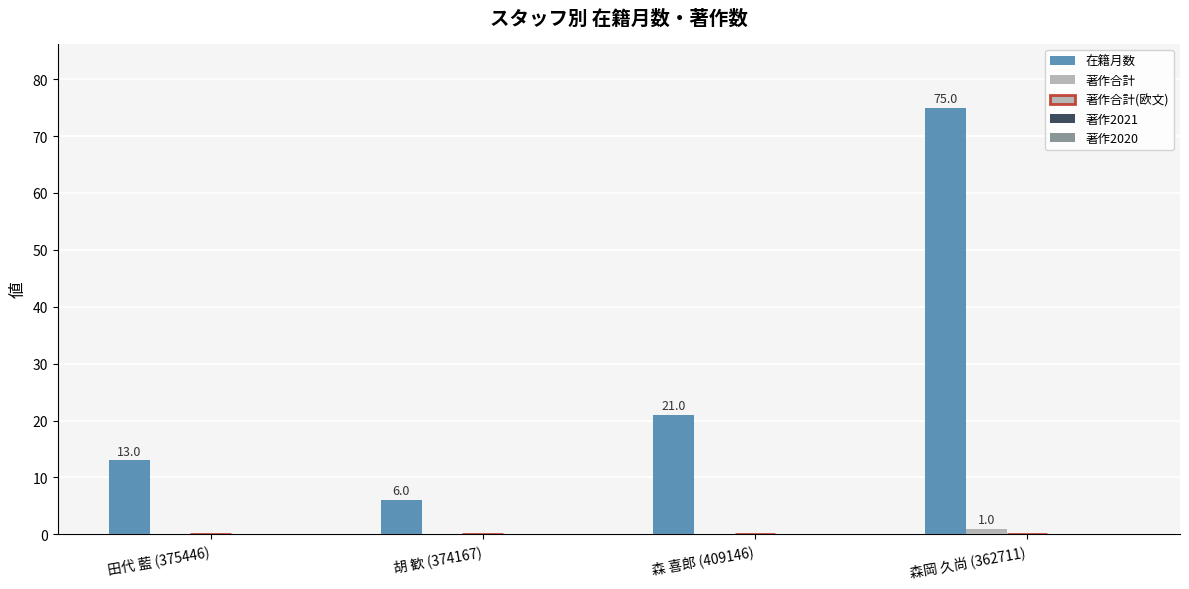

What is the difference between the highest and lowest values at 田代 藍 (375446)?

13